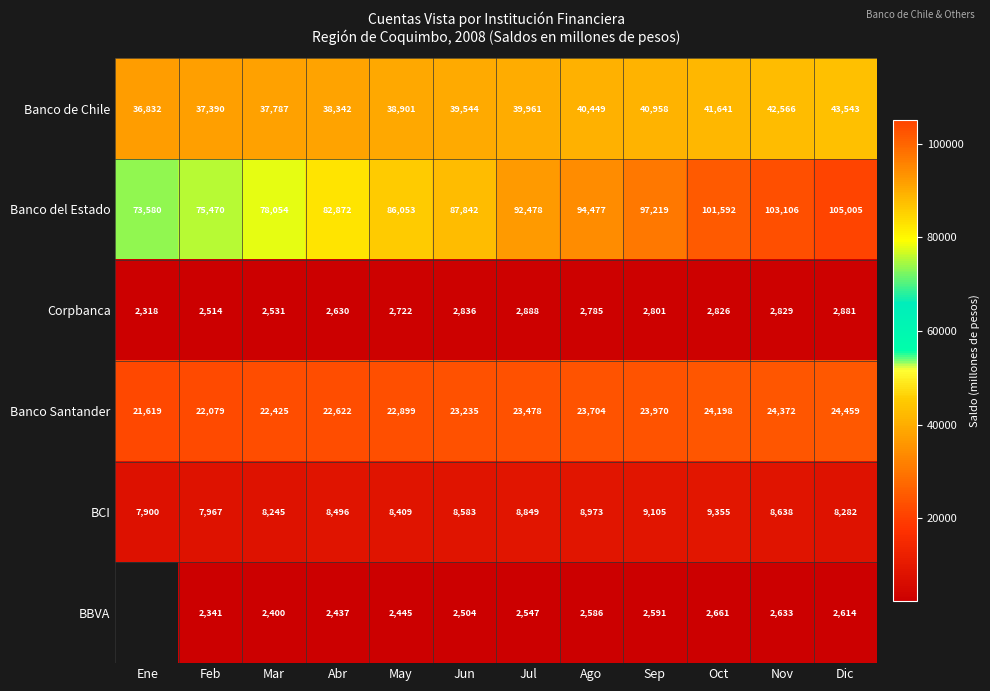

How many values in the Banco de Chile series are below 39961?

6